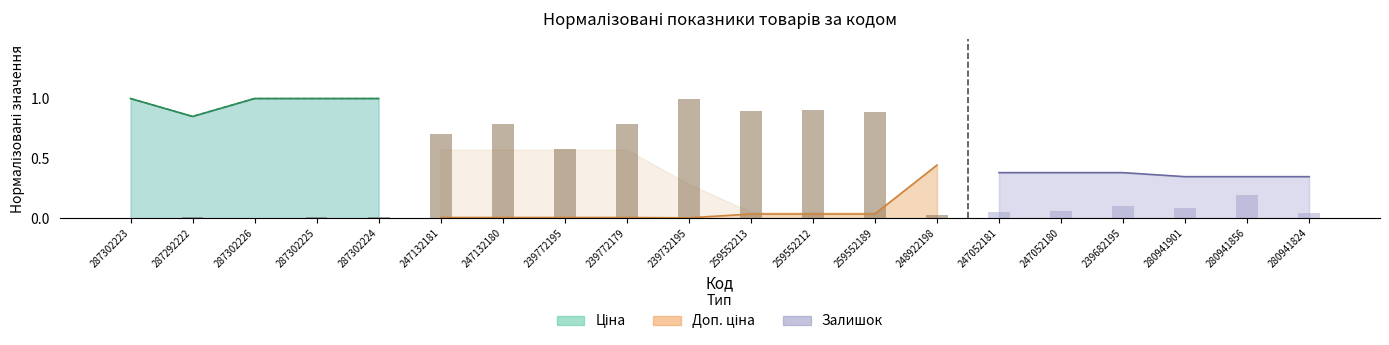

Count the values in the range 0 to 1.

5